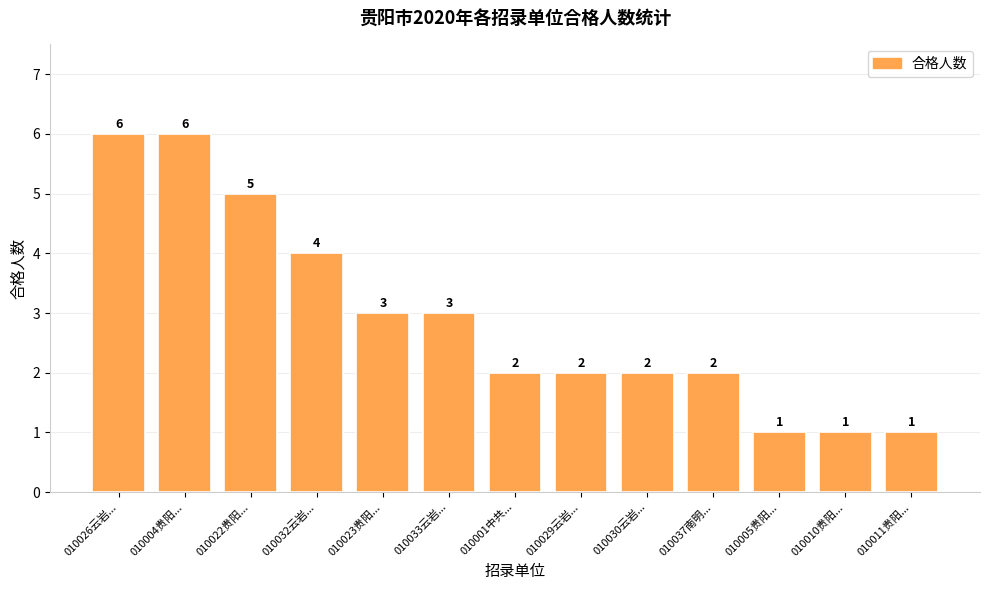

Does the chart contain stacked bars?

No